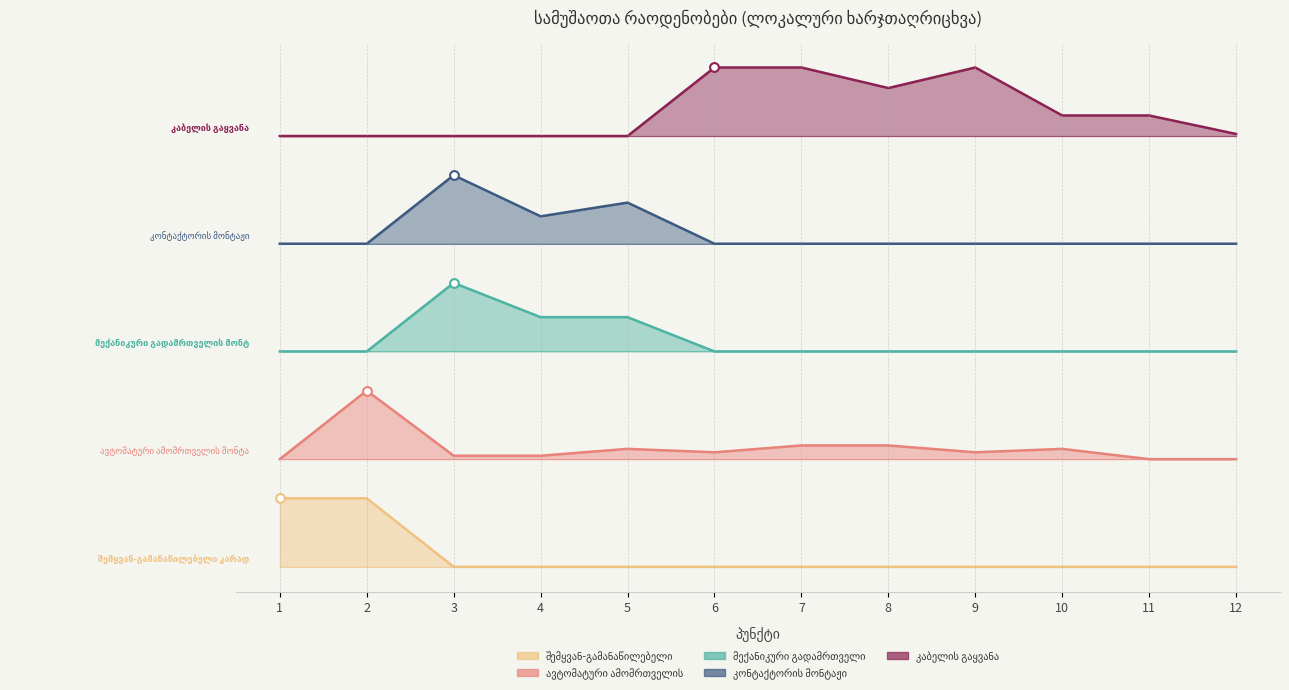

Is the value of ავტომატური ამომრთველის მონტაჟი at 3 greater than the value of კაბელის გაყვანა at 9?

No